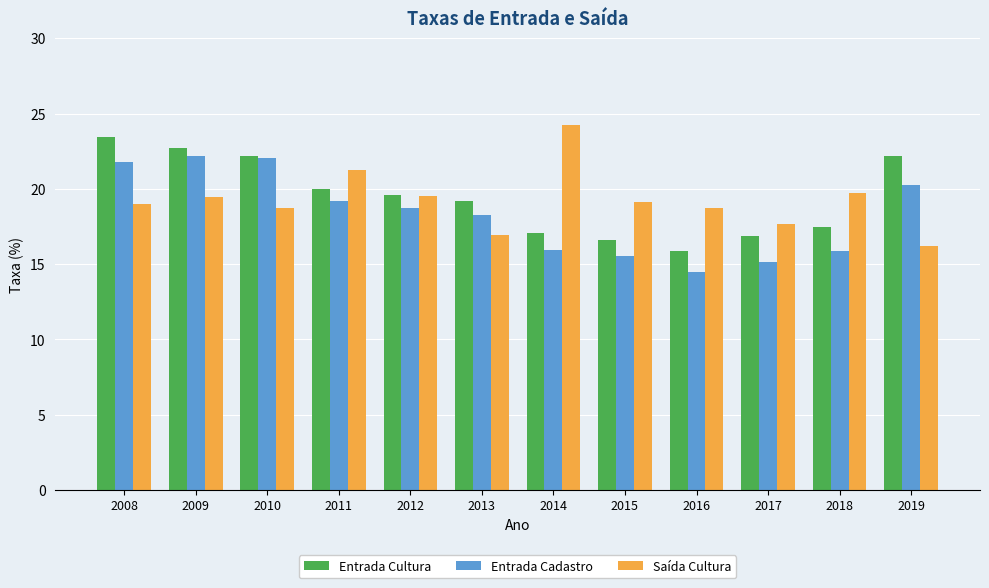

Read the Saída Cultura value at 2010.

18.7